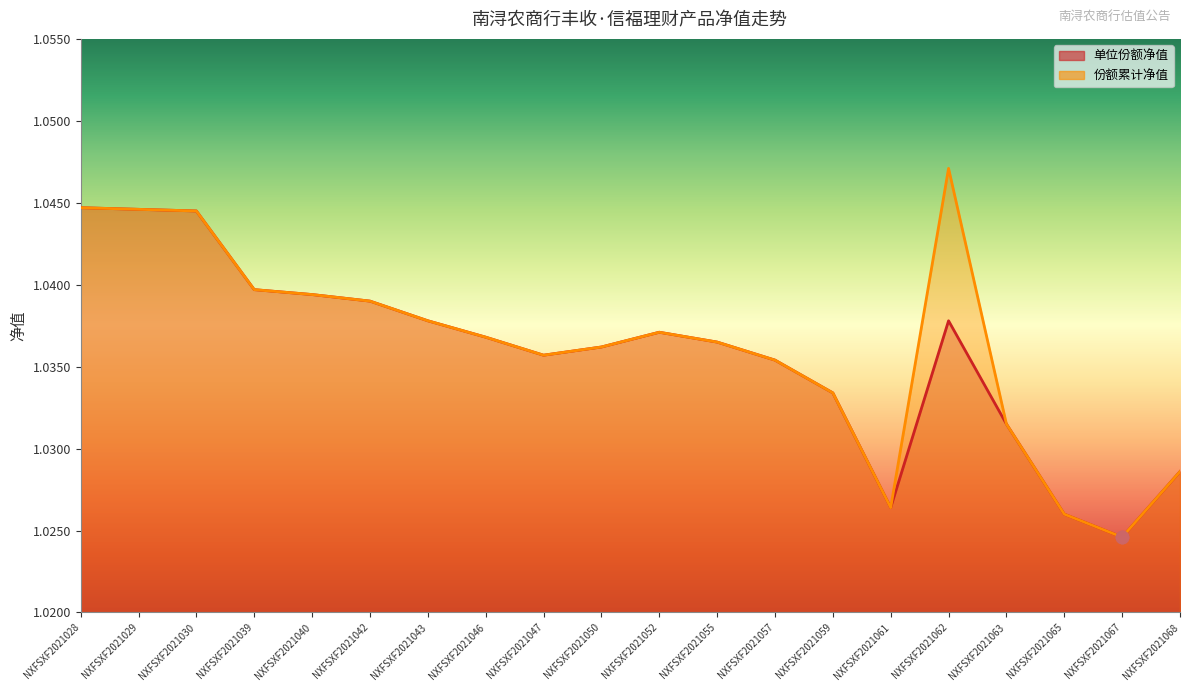

At which category is the sum across all series the highest?

NXFSXF2021028